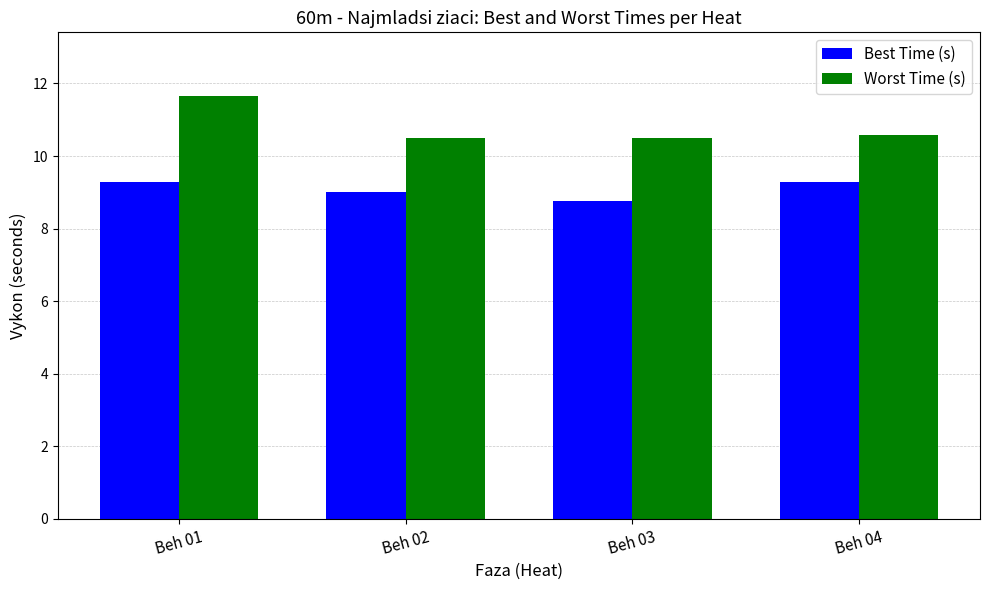

Does the chart contain stacked bars?

No